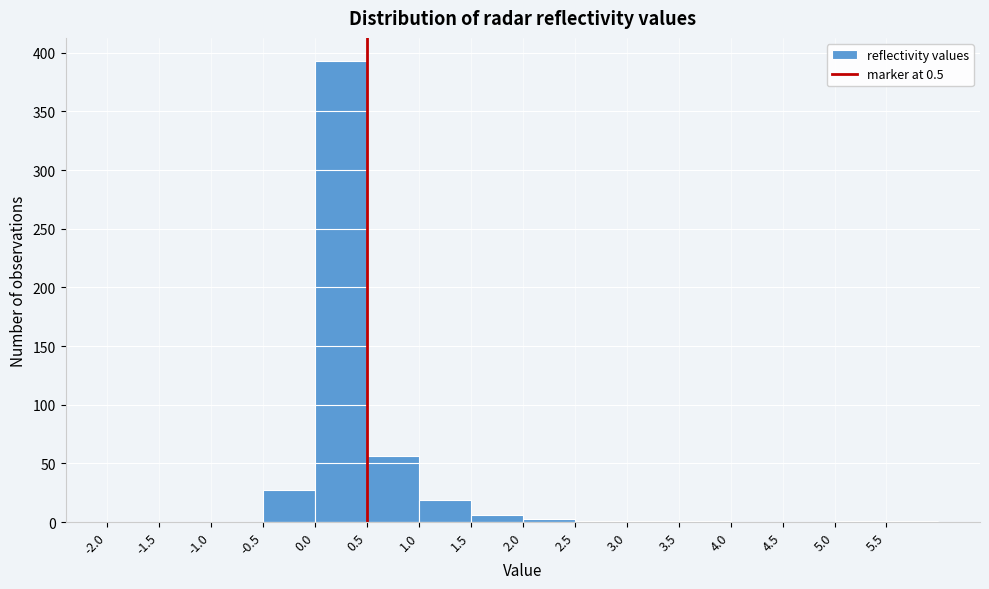

Which range on the x-axis has the tallest bar?

0.0 to 0.5